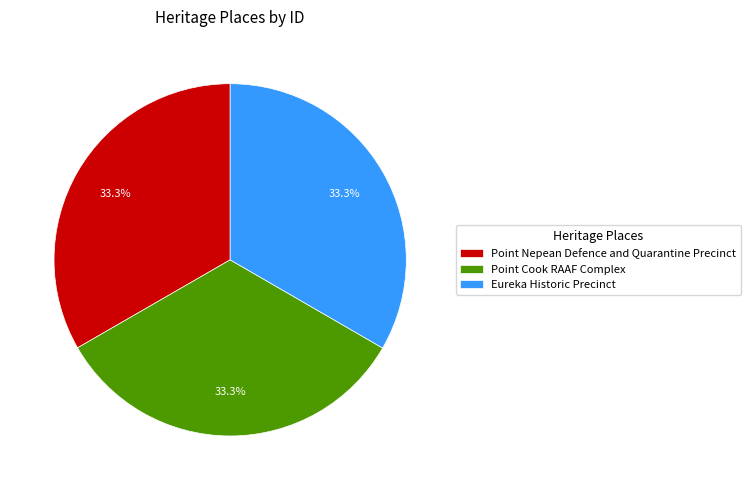

Does Point Cook RAAF Complex account for over 50% of the chart?

No